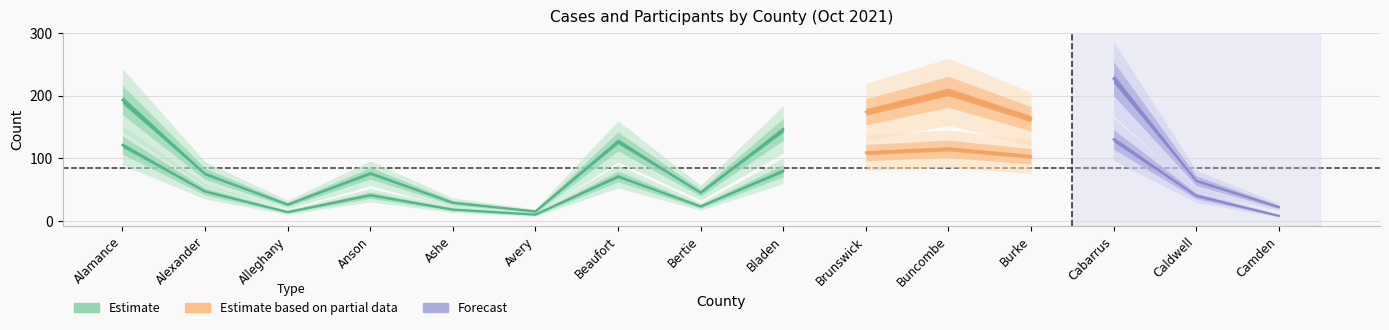

Where does the PARTICIPANTS series first go above 76?

Alamance